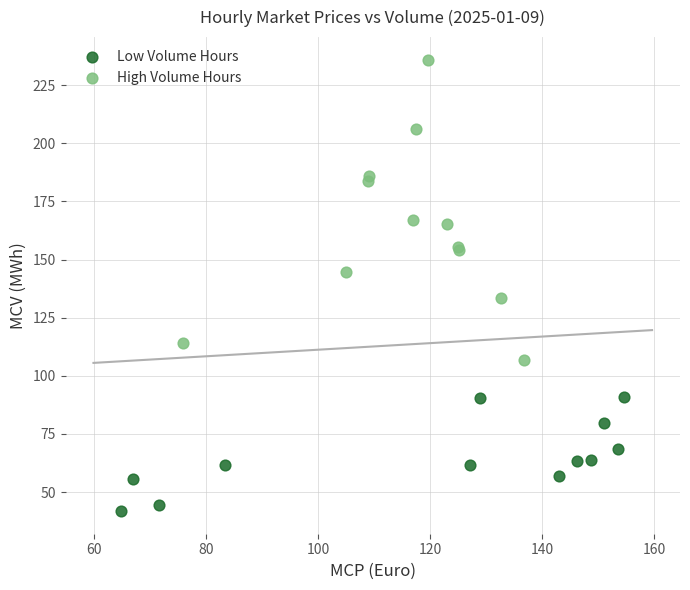

Which series has the widest spread of Y values?

High Volume Hours